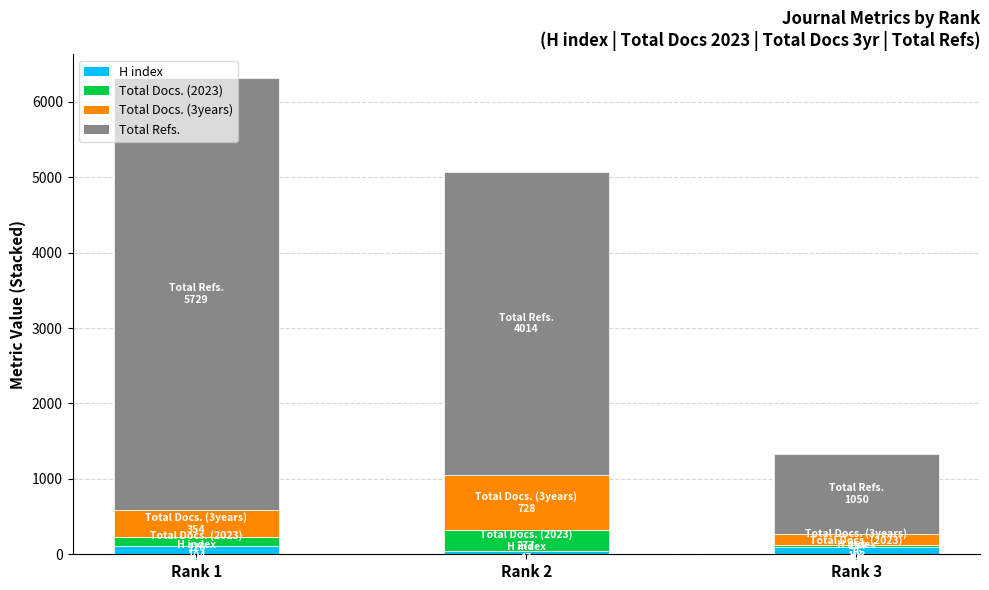

At which category is the sum across all series the highest?

Rank 1